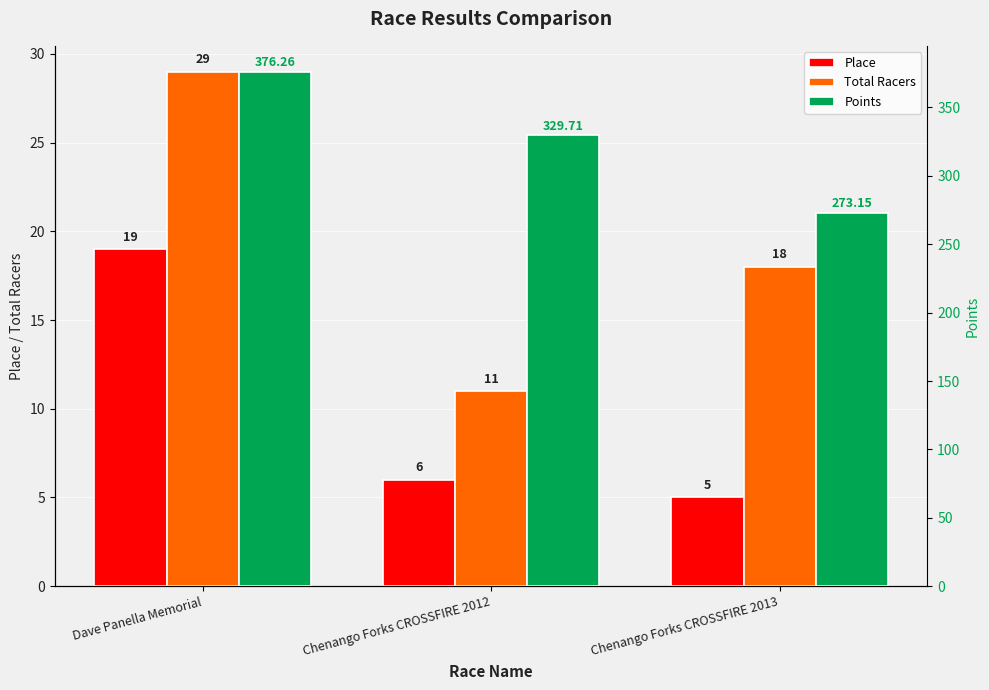

What is the label of the 3rd bar from the left?

Chenango Forks CROSSFIRE 2013